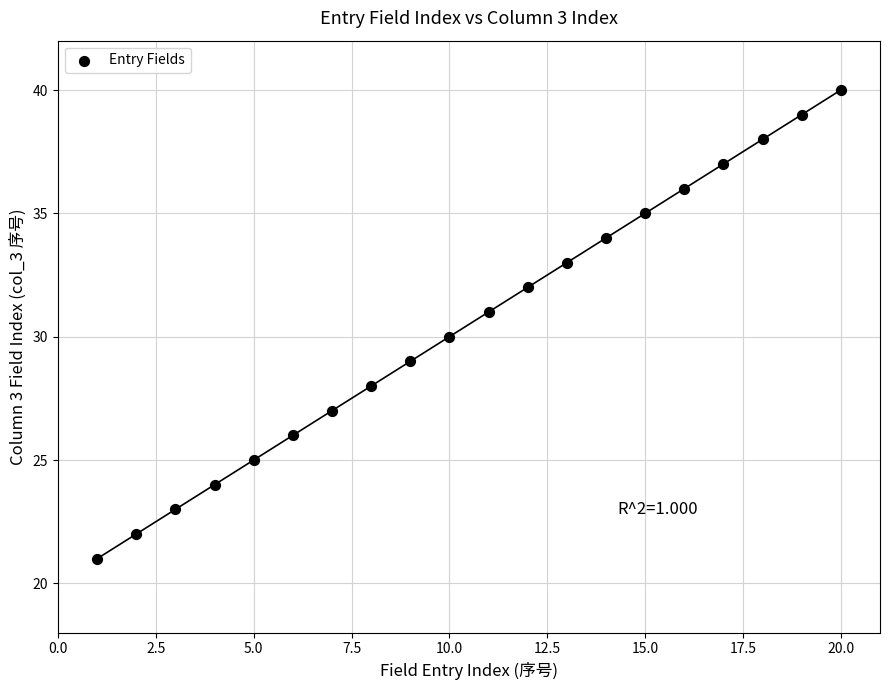

What is the range of X values (max minus min)?

19